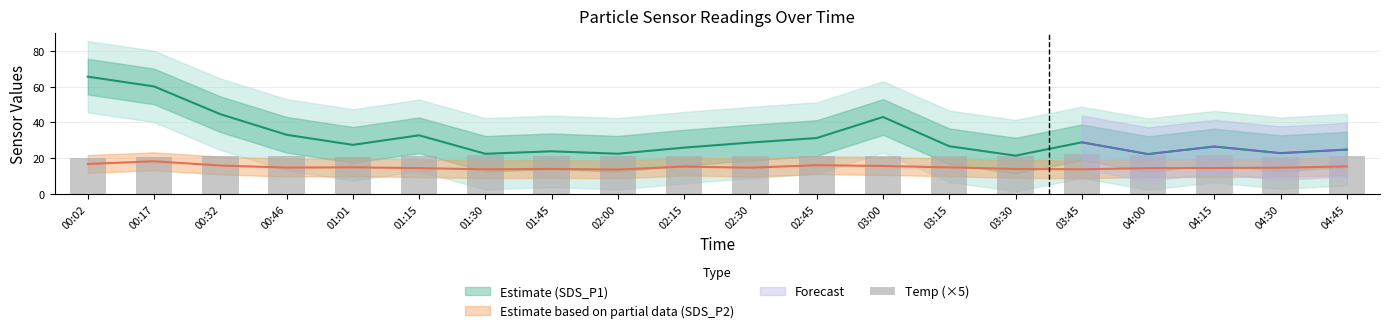

At which label does the data first exceed 21?

01:30